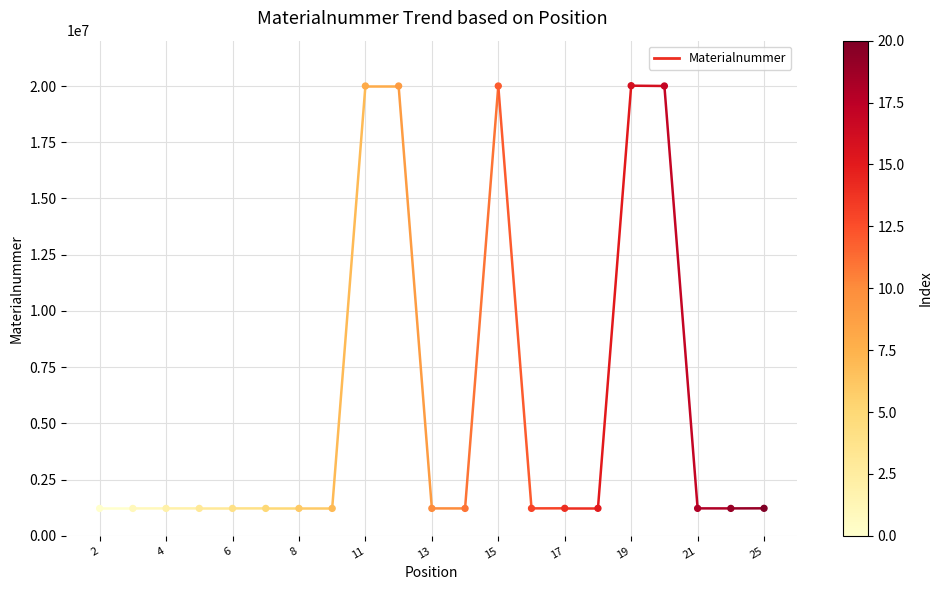

What is the range of Y values (max minus min)?

18795645